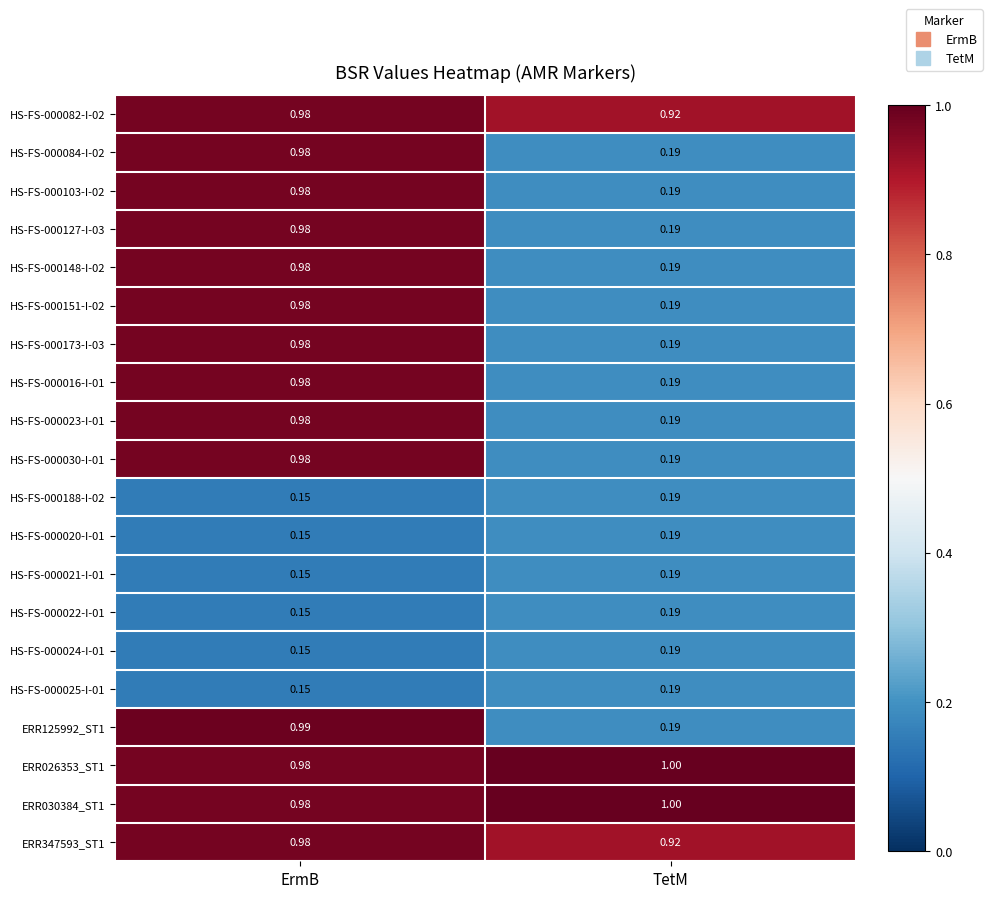

At which label is HS-FS-000188-I-02 closest to 0?

ErmB